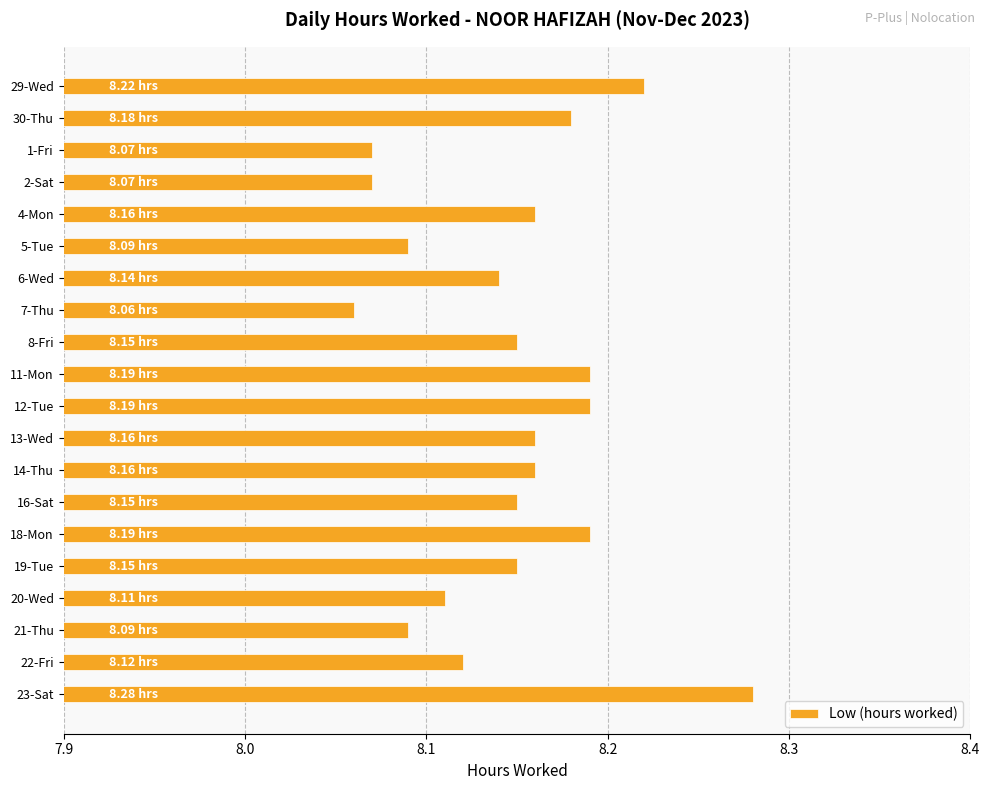

What is the change in value from 5-Tue to 19-Tue?

+0.1